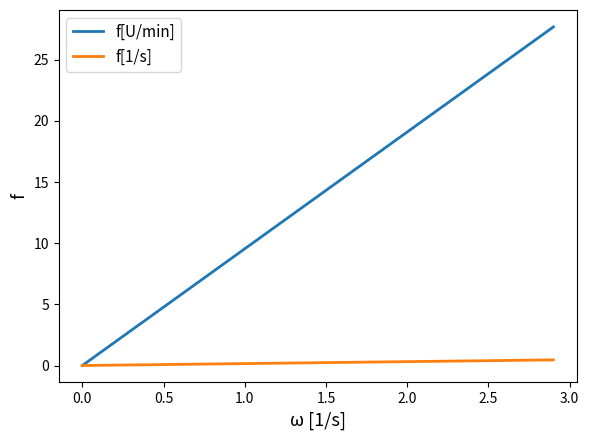

Rank the series by their average value, from highest to lowest.

f[U/min], f[1/s]